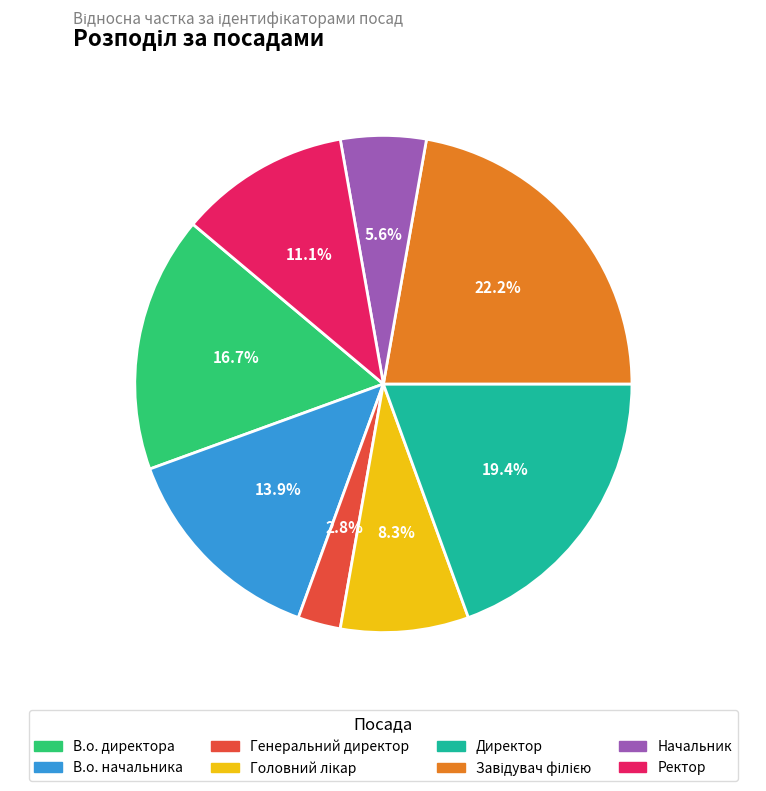

True or false: Генеральний директор accounts for 3% of the total.

True